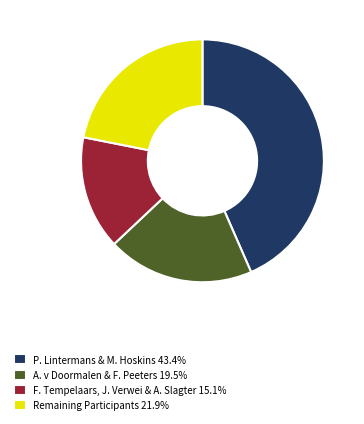

Is the sum of P. Lintermans & M. Hoskins 43.4% and A. v Doormalen & F. Peeters 19.5% greater than half?

Yes